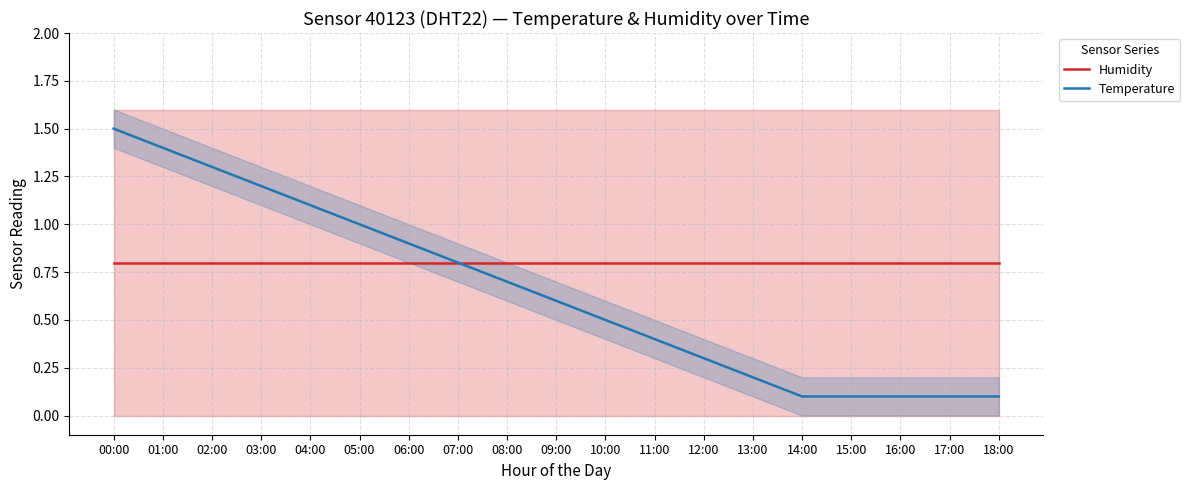

Between 17:00 and 18:00, which series saw the biggest shift?

Humidity